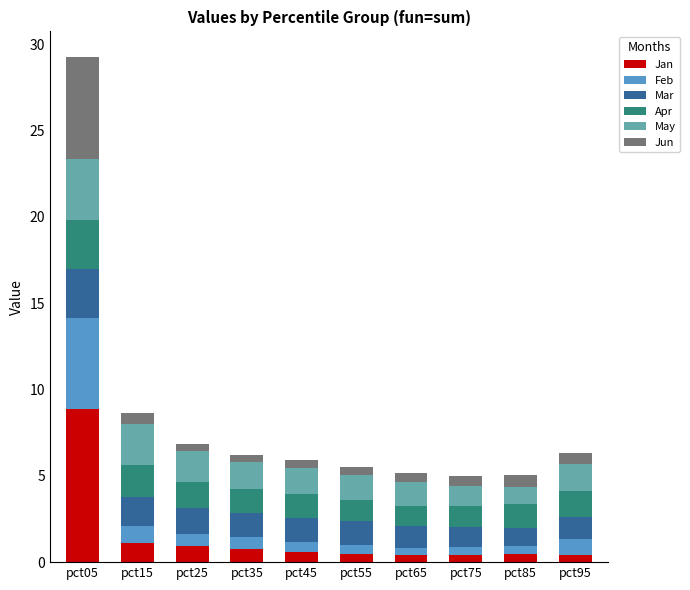

What is the highest value of the Jan series?

8.9